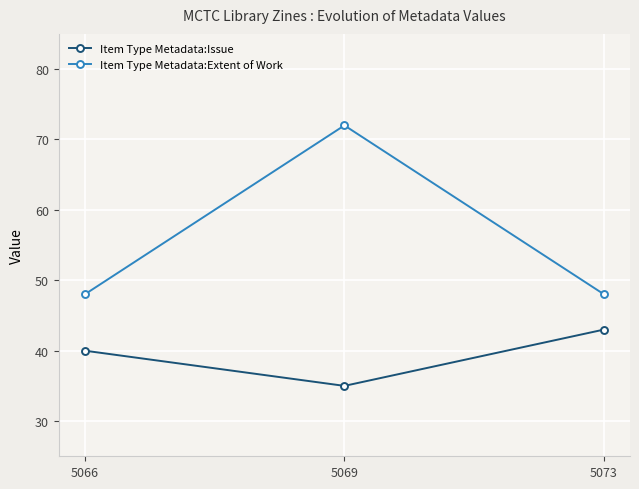

What is the spread (max minus min) of values at 5069?

37